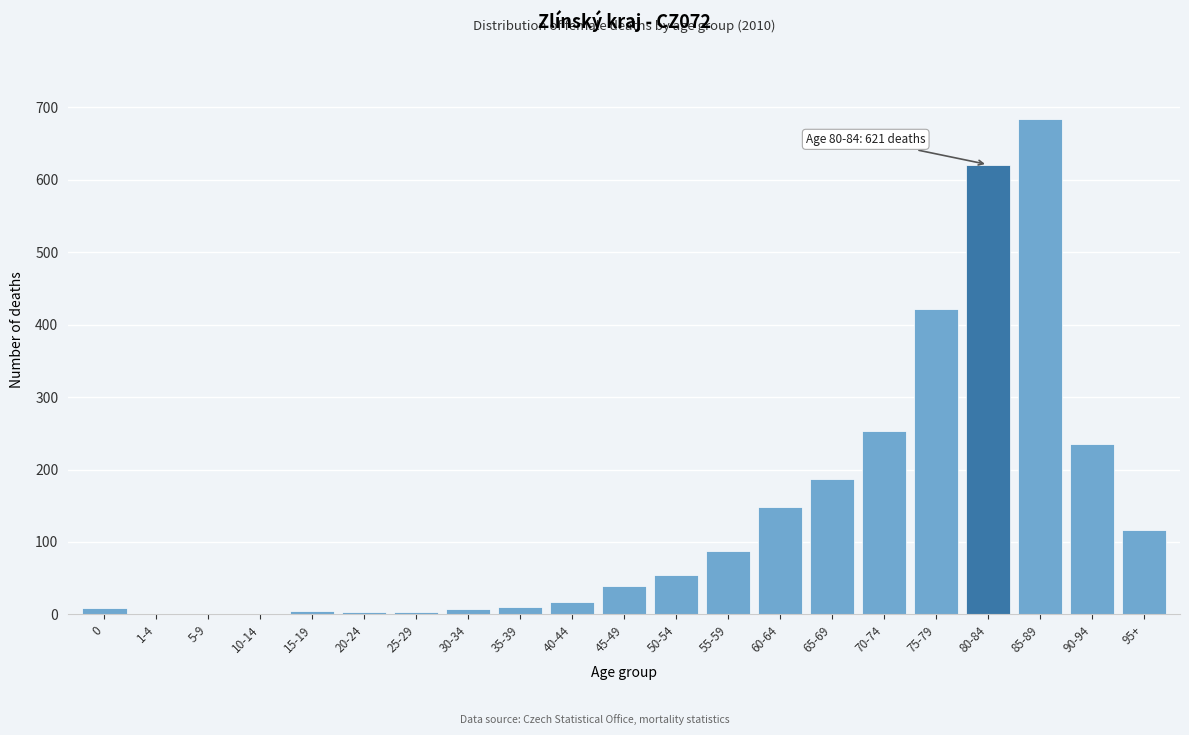

At which category does the chart reach its peak across all series?

85-89